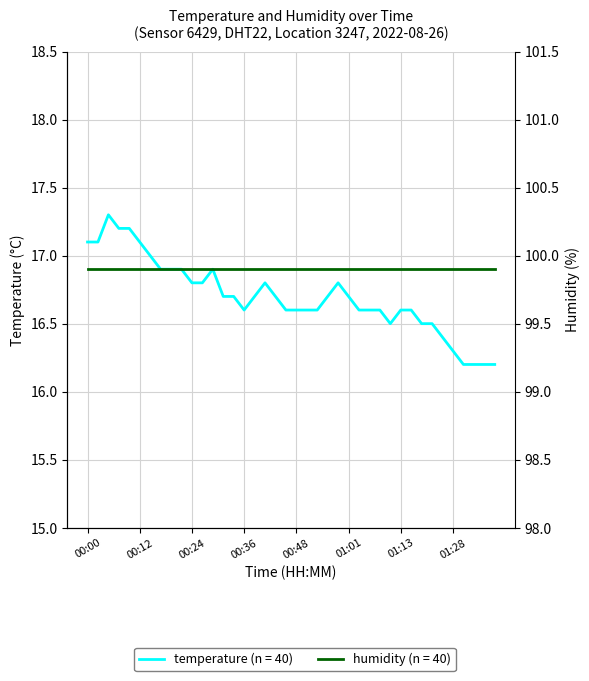

At which category does the chart reach its peak across all series?

00:05